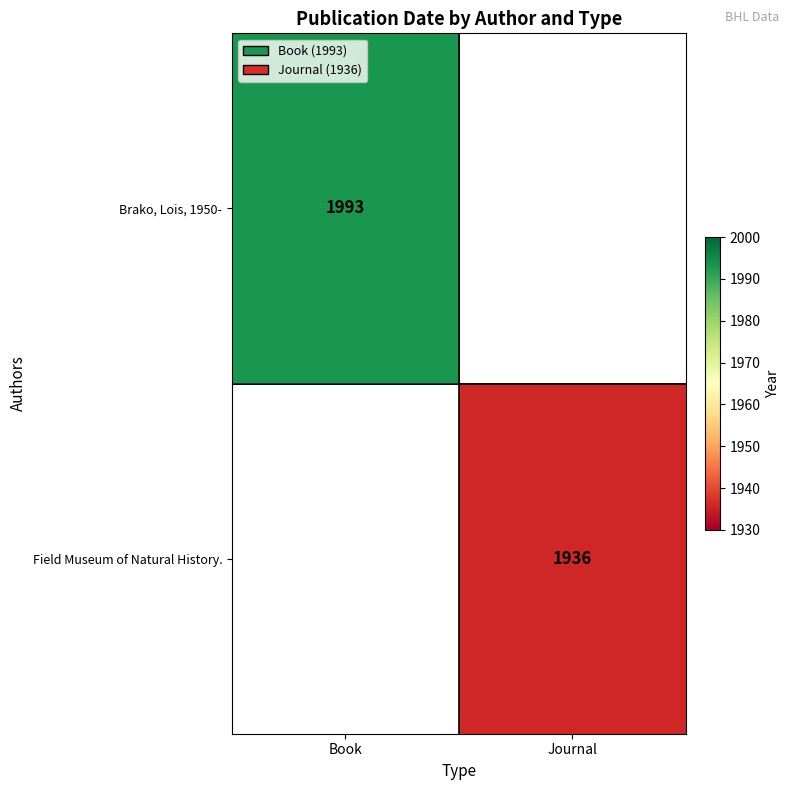

True or false: Field Museum of Natural History. has a value of 3371 at Journal.

False